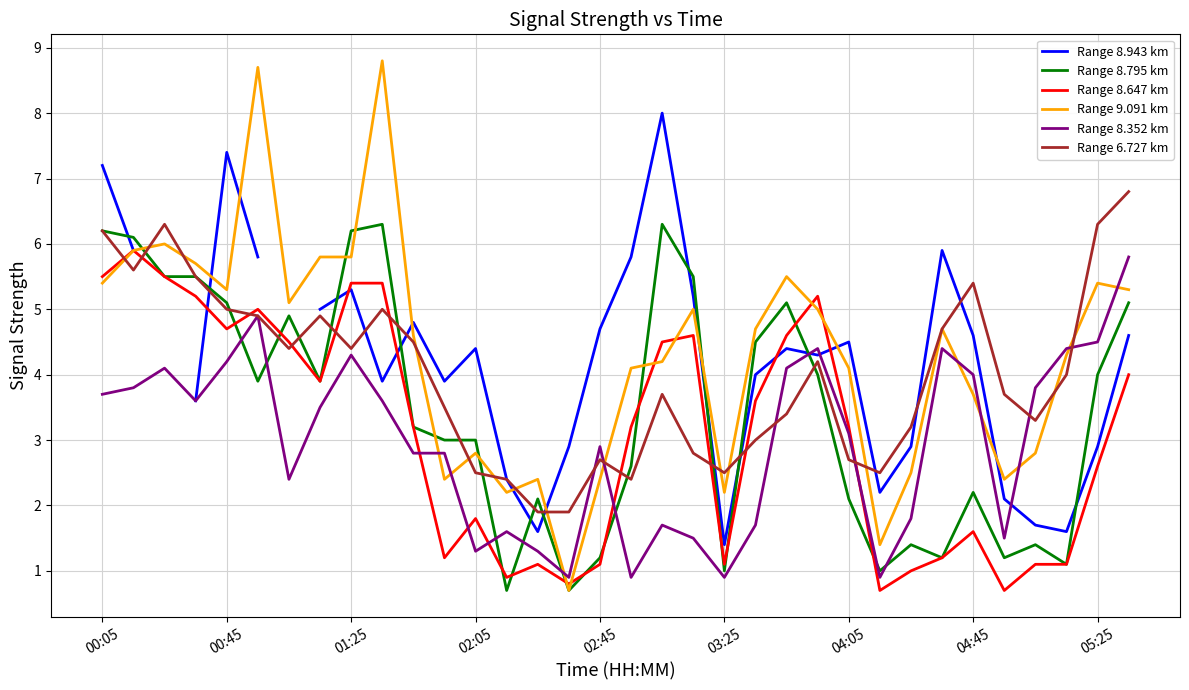

True or false: Range 8.647 km has a value of 3.2 at 04:05.

True